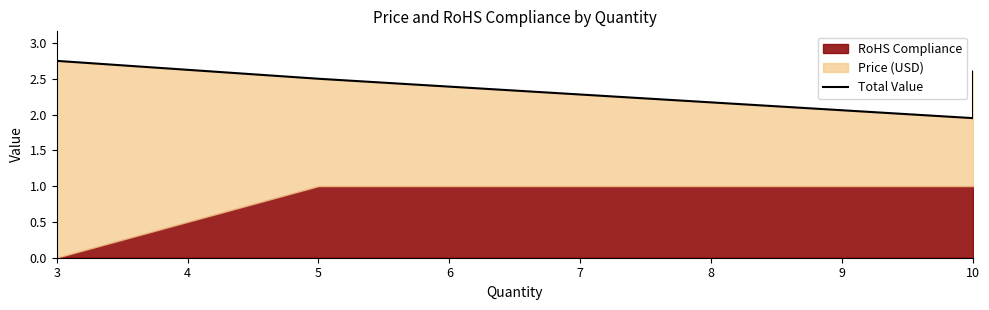

How many data points are less than 2?

1